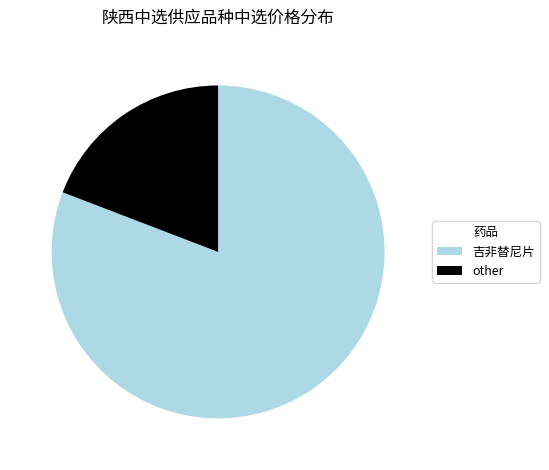

Between 吉非替尼片 and other, which is larger?

吉非替尼片